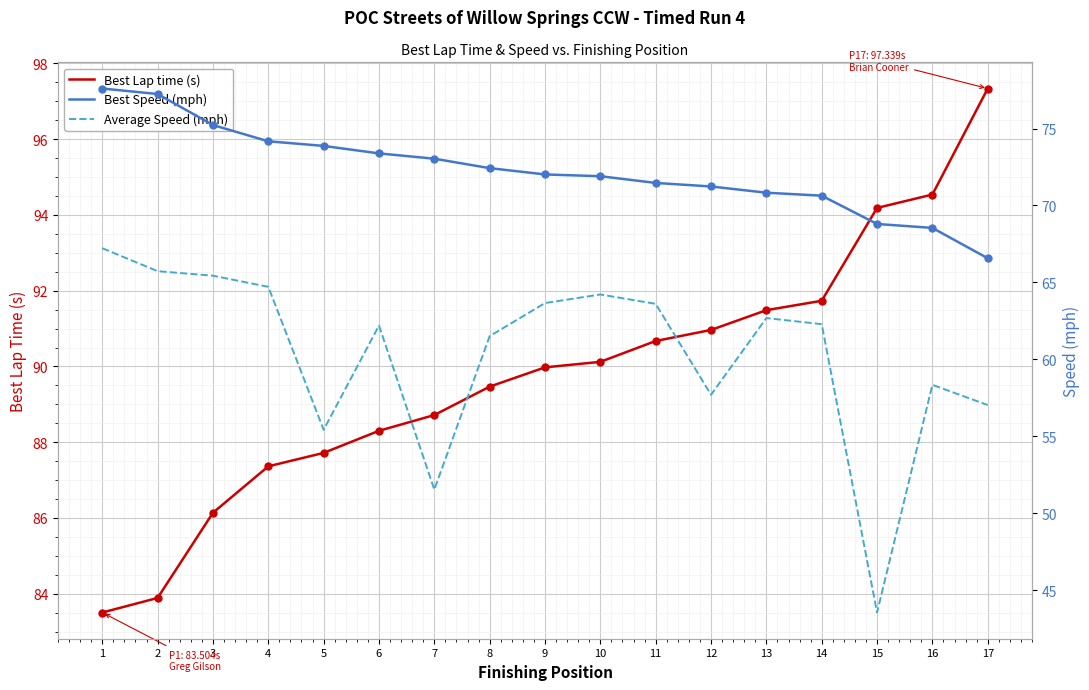

What are all the series names shown in the legend?

Best Lap time (s), Best Speed (mph), Average Speed (mph)